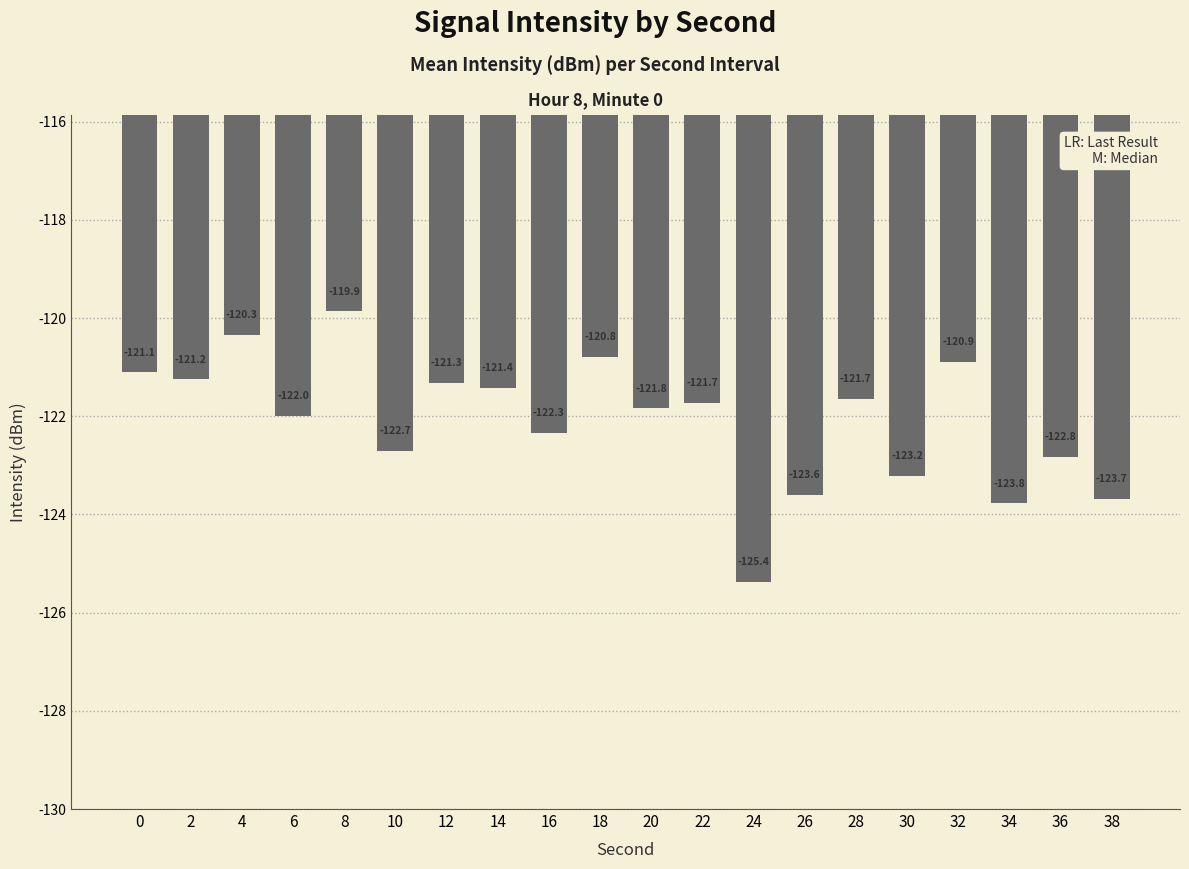

Are the bars grouped side by side (vs. stacked)?

No